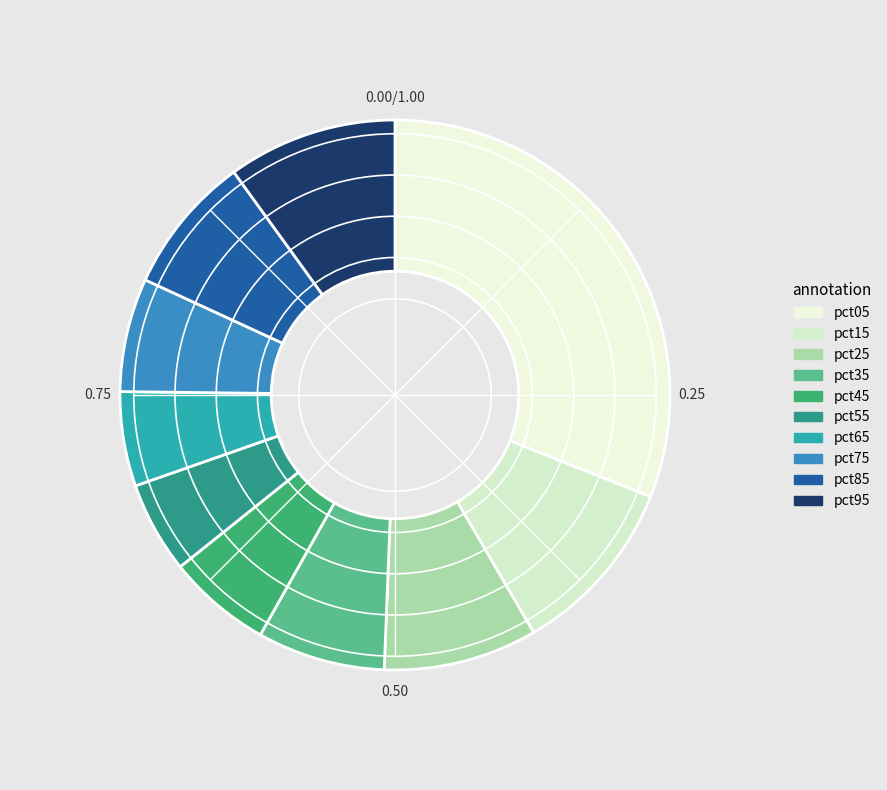

Is there a majority slice in this chart?

No